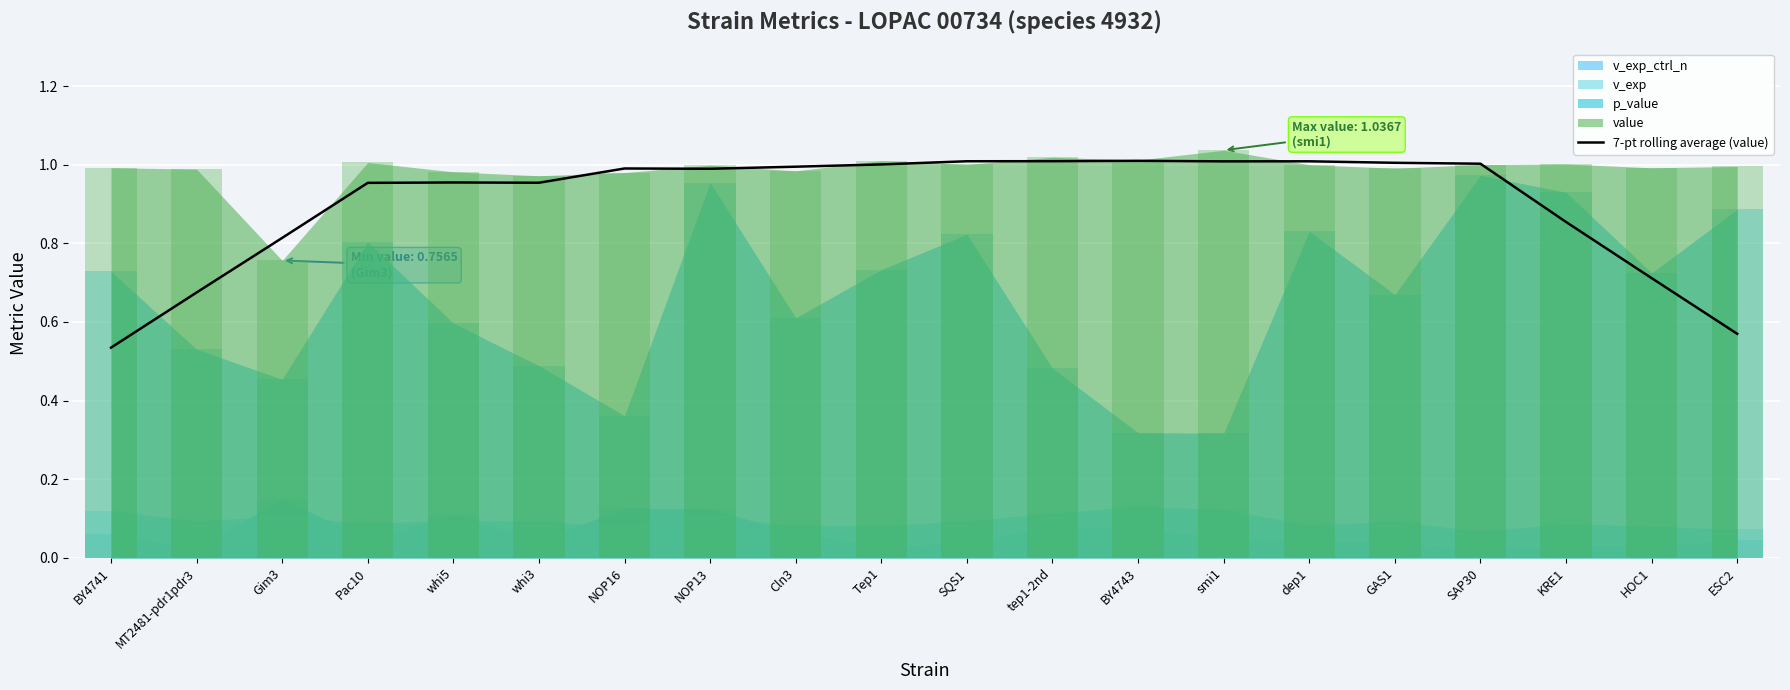

Reading left to right, extract all data points from this chart.

BY4741=0.5	MT2481-pdr1pdr3=0.7	Gim3=0.8	Pac10=1.0	whi5=1.0	whi3=1.0	NOP16=1.0	NOP13=1.0	Cln3=1.0	Tep1=1.0	SQS1=1.0	tep1-2nd=1.0	BY4743=1.0	smi1=1.0	dep1=1.0	GAS1=1.0	SAP30=1.0	KRE1=0.9	HOC1=0.7	ESC2=0.6